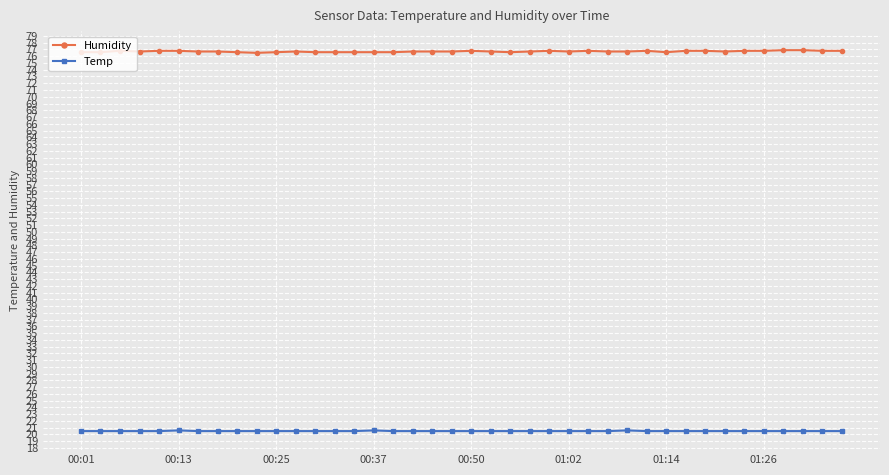

True or false: Humidity and Temp cross at least once.

False